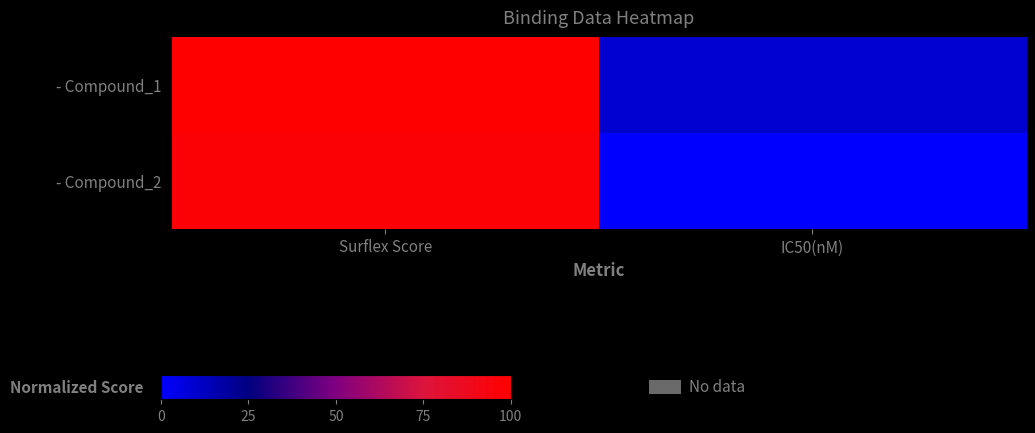

List the series in order of their overall mean, lowest first.

- Compound_2, - Compound_1